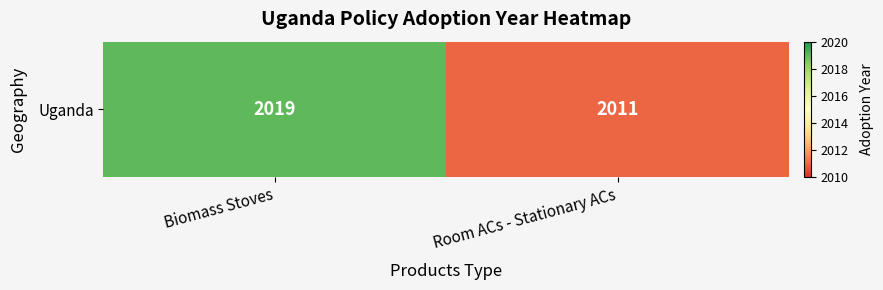

What is the approximate value at Room ACs - Stationary ACs?

2011